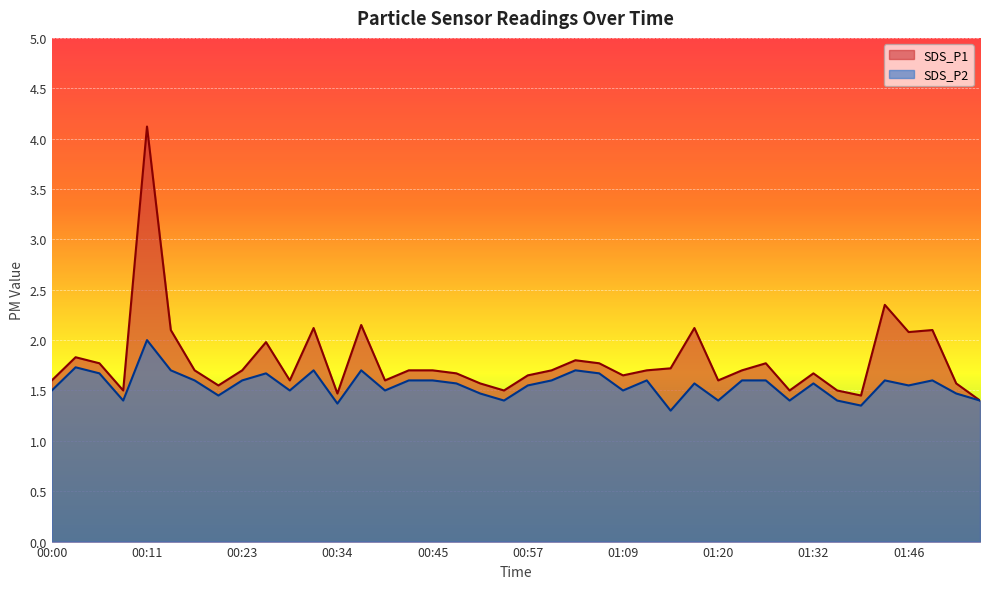

True or false: SDS_P1 and SDS_P2 cross at least once.

False